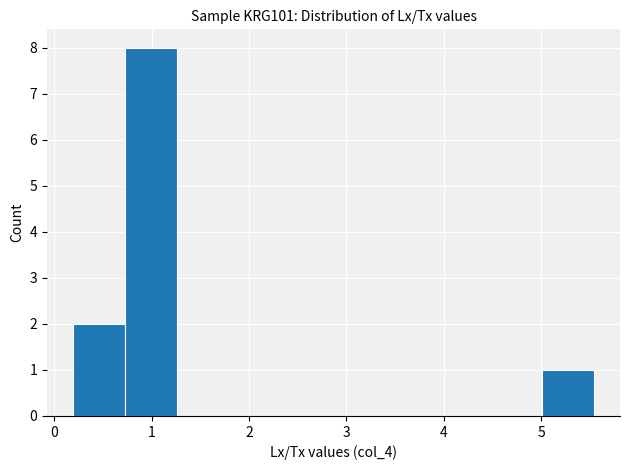

Over which range of the x-axis is the bar tallest?

0.7 to 1.3